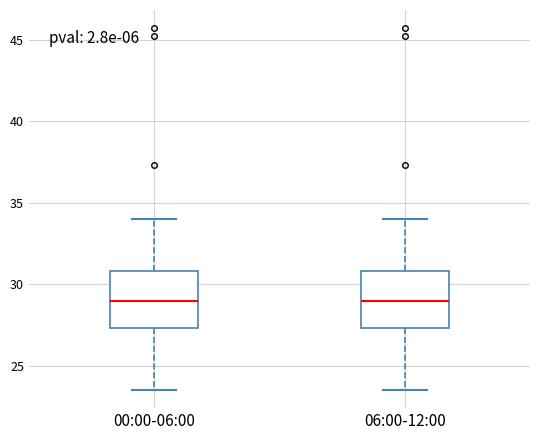

Reading left to right, transcribe this box plot: for each box, give where its median line is, the range the box spans, and where its two whiskers end, as read against the y-axis. The values are not printed on the chart, so give them approximately, as read against the axis.

00:00-06:00: median 29.0, box 27.5 to 31.0, whiskers 23.5 to 34.0
06:00-12:00: median 29.0, box 27.5 to 31.0, whiskers 23.5 to 34.0